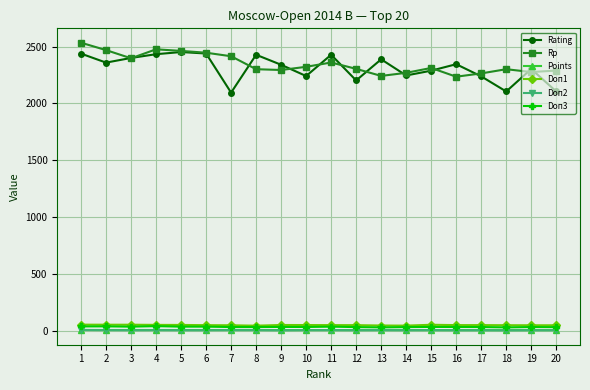

True or false: Doп3 has more than 0 points higher than both neighbors.

True